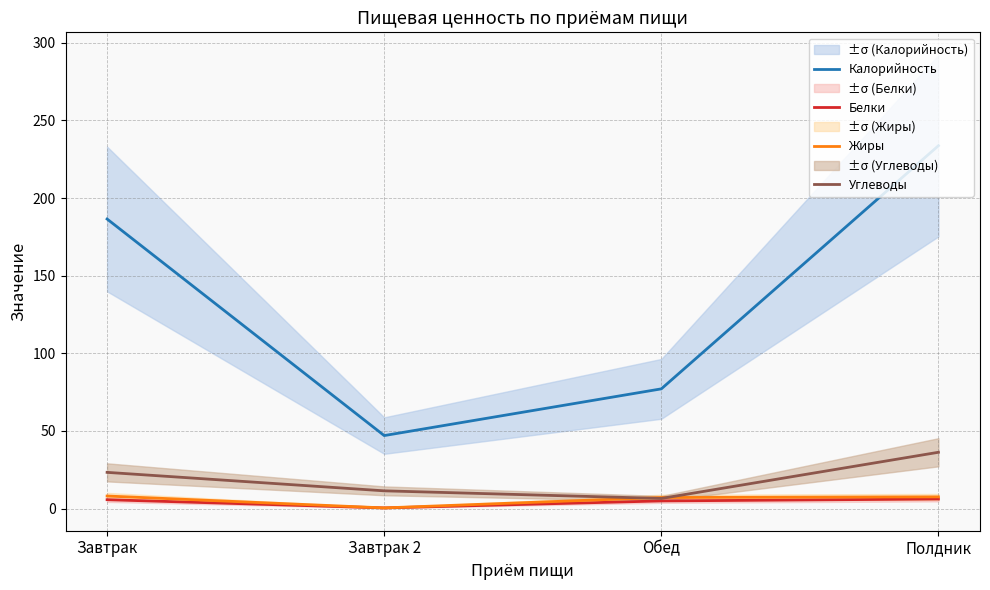

At Завтрак, list the series in order from largest to smallest.

Калорийность, Углеводы, Жиры, Белки